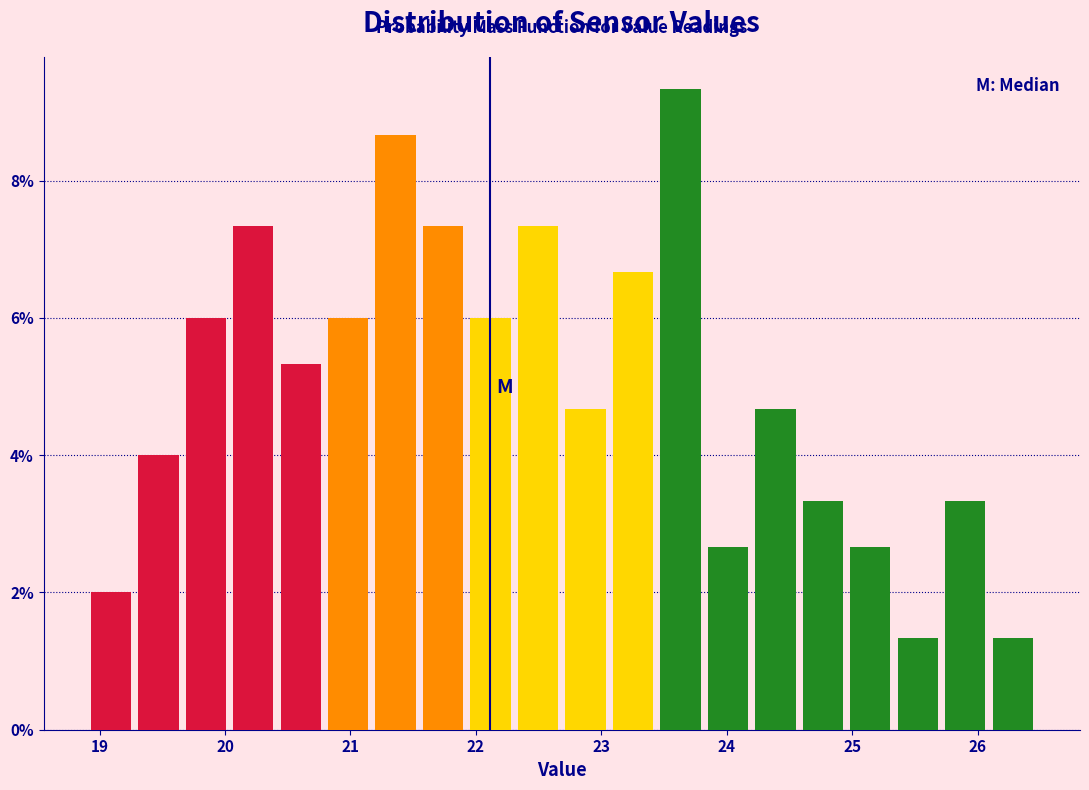

Around what value on the x-axis is the tallest bar? Give the approximate position of its centre, as read against the axis.

23.6